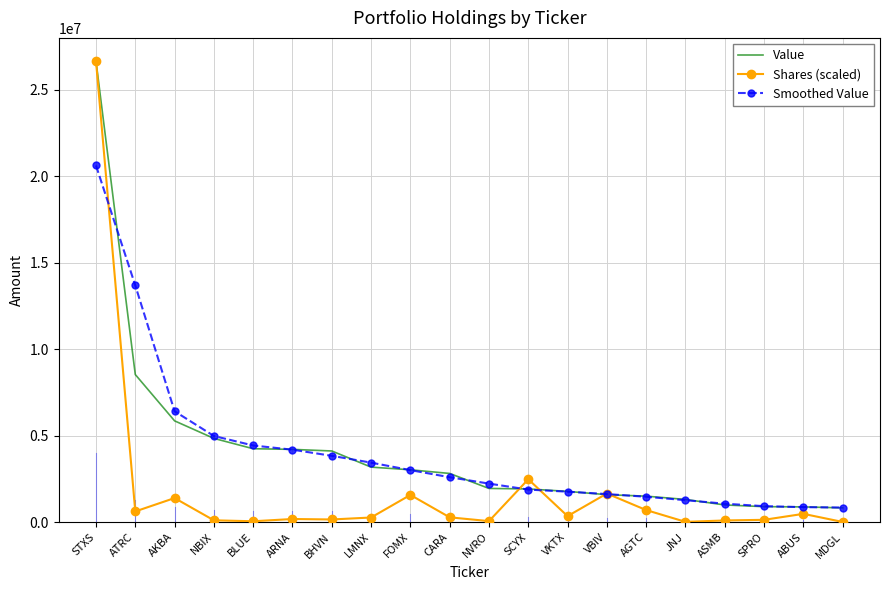

Is the value of Value at AKBA greater than the value of Shares (scaled) at STXS?

No